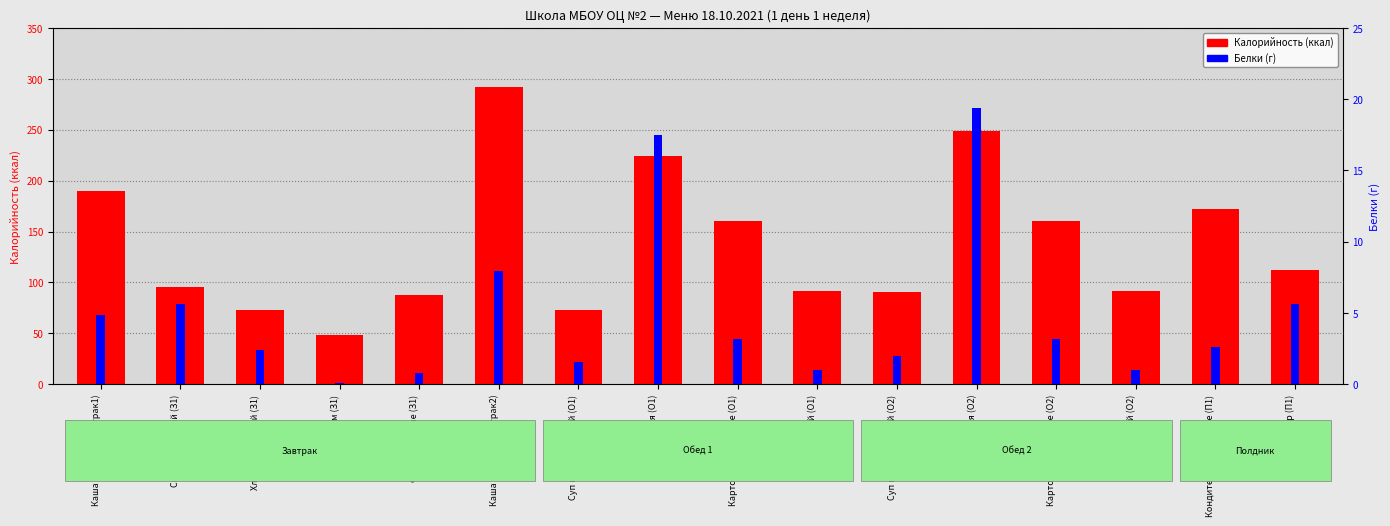

Is it true that Белки (г) equals 1.3 at Фрукты свежие (З1)?

False